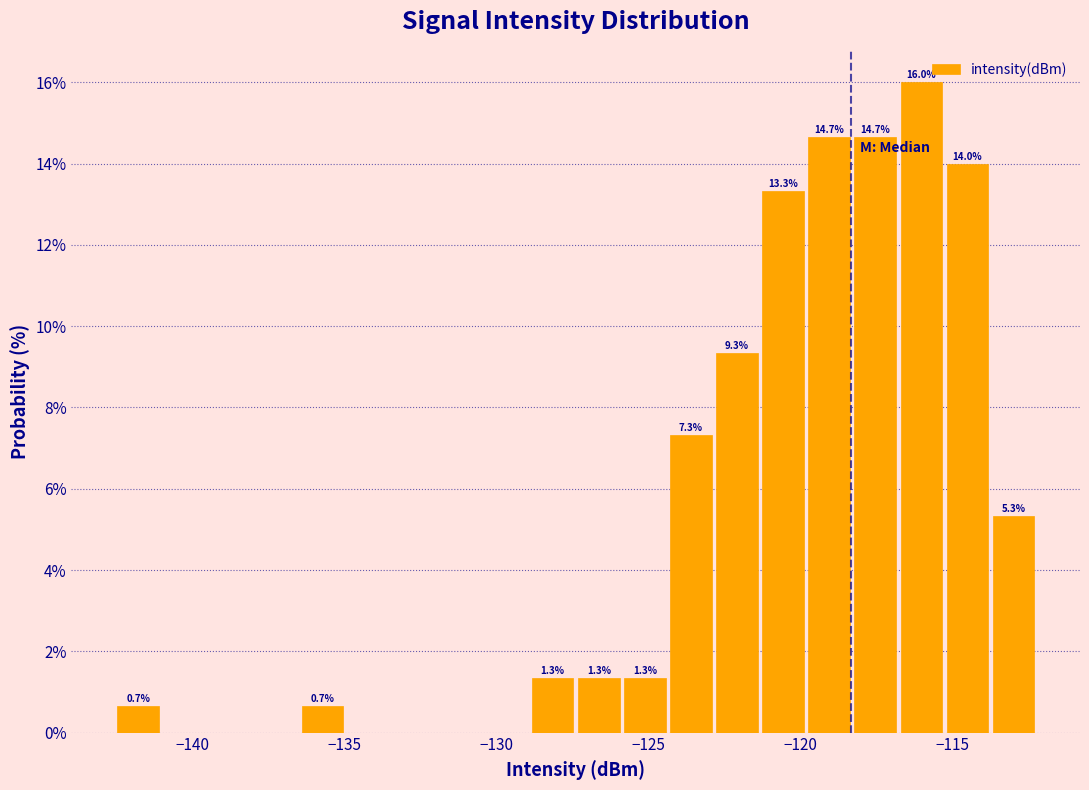

Around what value on the x-axis is the tallest bar? Give the approximate position of its centre, as read against the axis.

-116.0